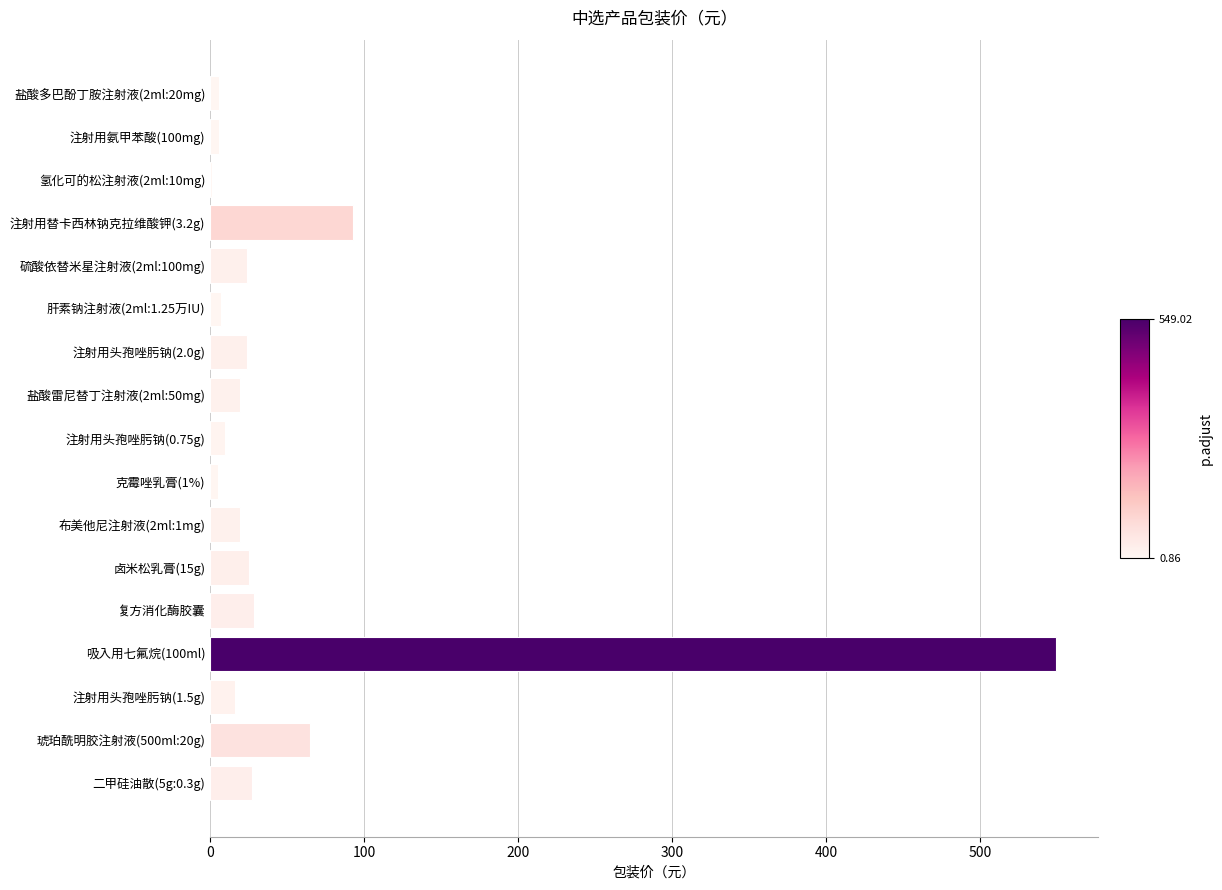

Approximately how many times larger is the value at 复方消化酶胶囊 compared to 琥珀酰明胶注射液(500ml:20g)?

0.4